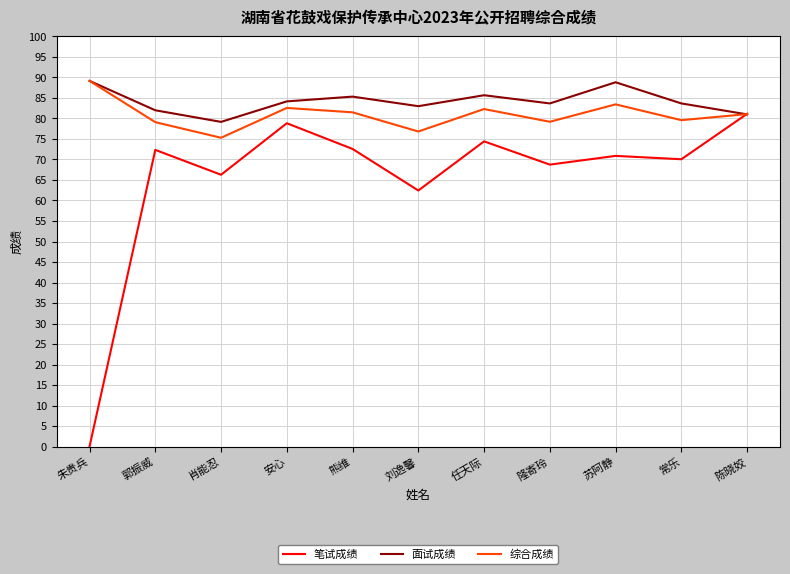

What is the total value across all series at 刘逸馨?

222.3